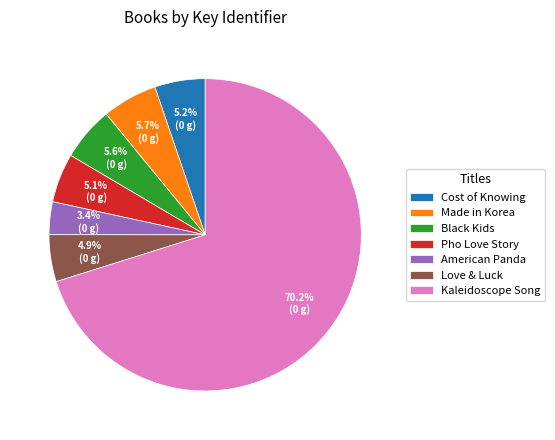

Which slice represents more than half of the pie?

Kaleidoscope Song